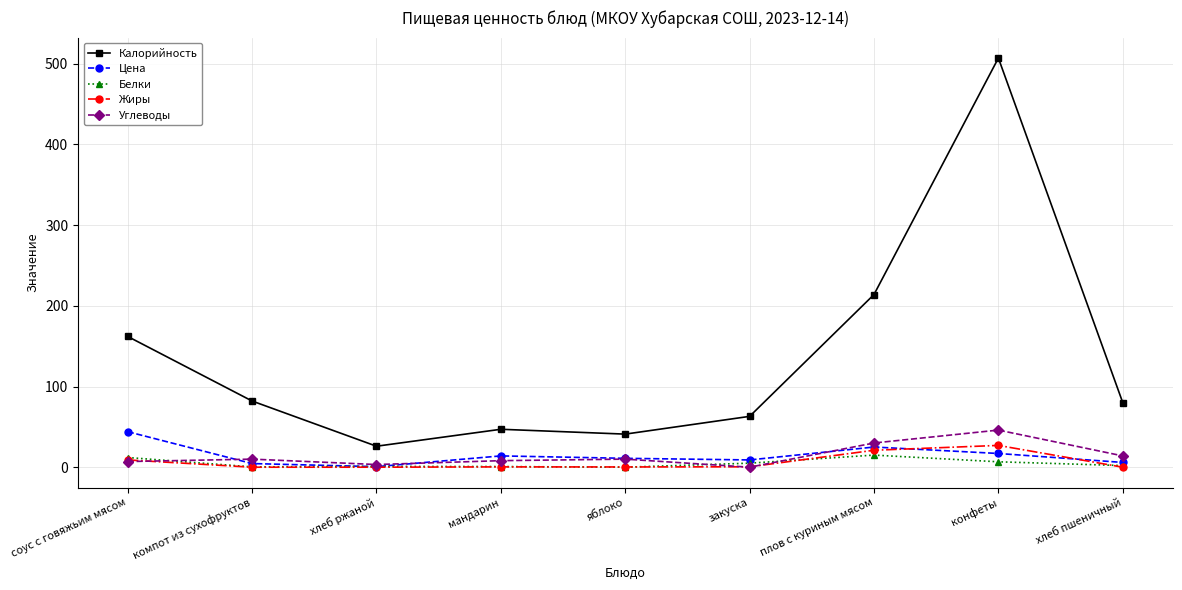

True or false: Цена has more than 0 points higher than both neighbors.

True